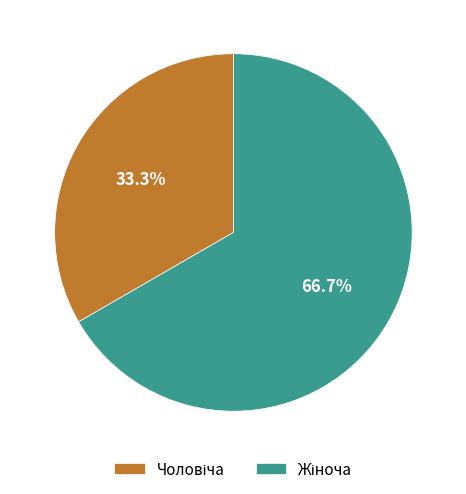

Does any single category account for the majority?

Yes